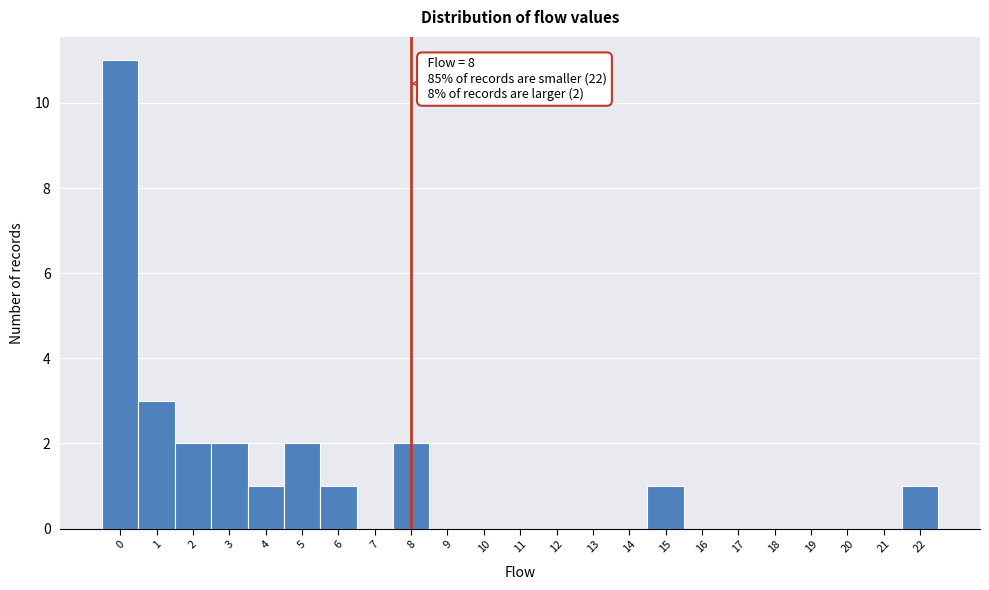

Which range on the x-axis has the tallest bar?

-0.5 to 0.5